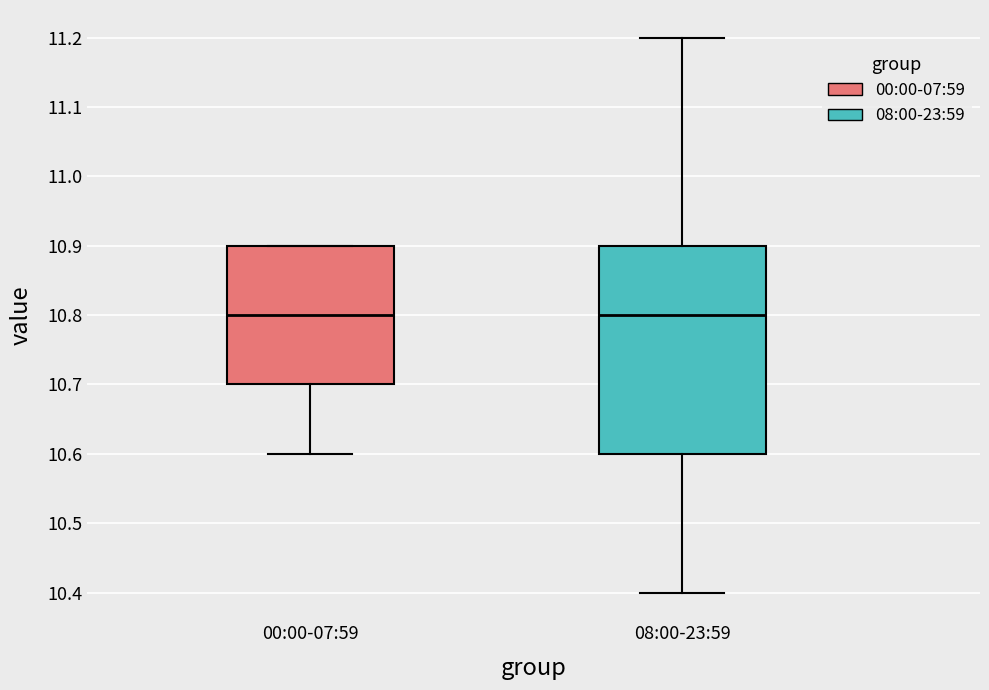

Reading left to right, read every box against the y-axis: the position of its median line, the range the box covers, and the ends of its whiskers. The values are not printed on the chart, so give them approximately, as read against the axis.

00:00-07:59: median 10.8, box 10.7 to 10.9, whiskers 10.6 to 10.9
08:00-23:59: median 10.8, box 10.6 to 10.9, whiskers 10.4 to 11.2